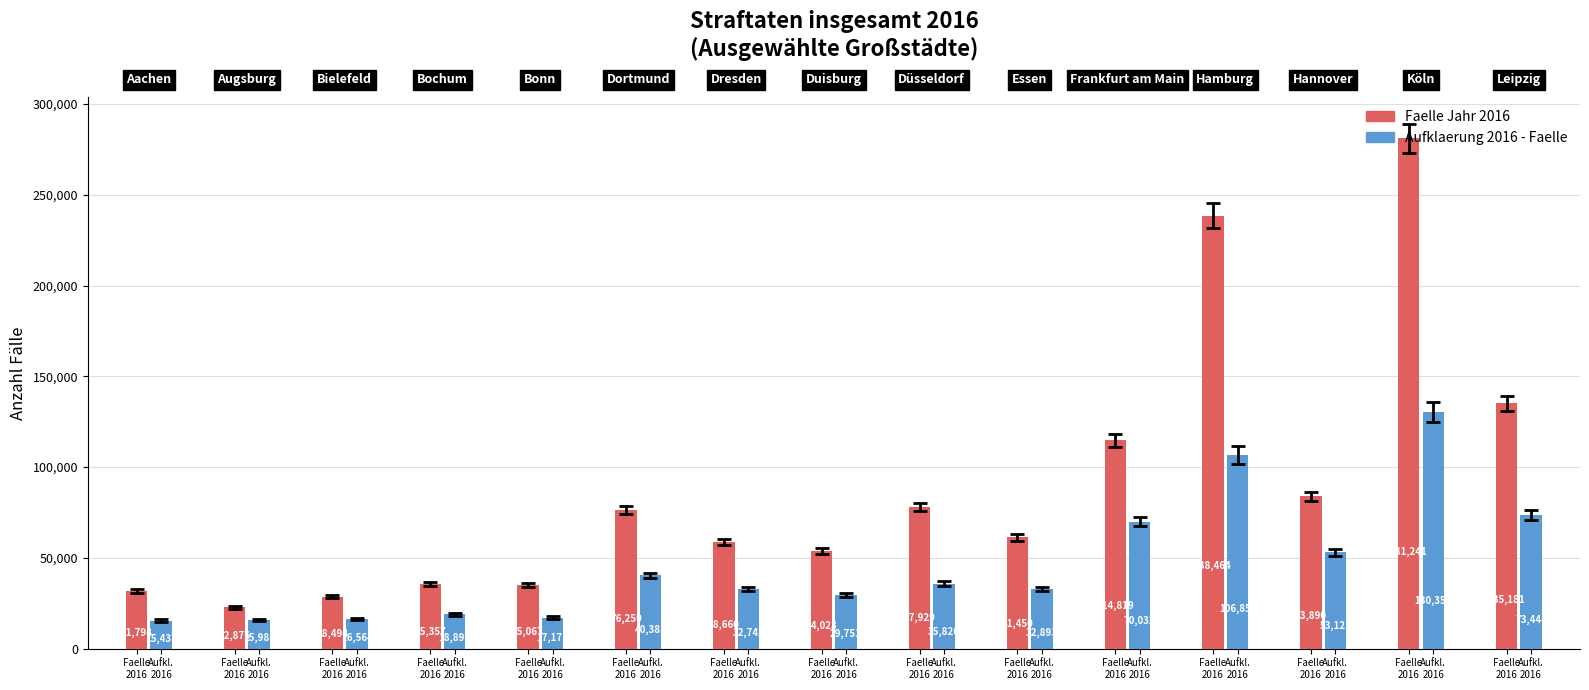

How many series are shown in this chart?

2